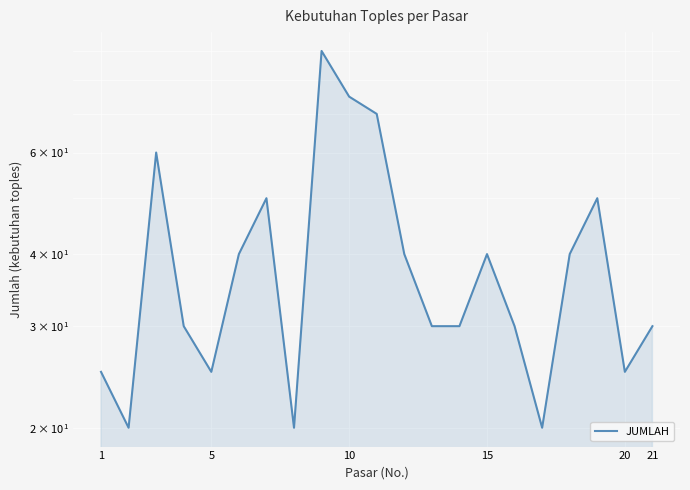

How many values are below 30?

6